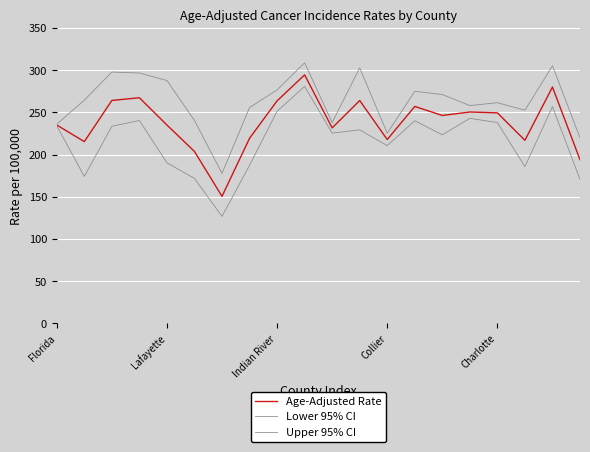

How many interior local valleys does the Age-Adjusted Rate series have?

6